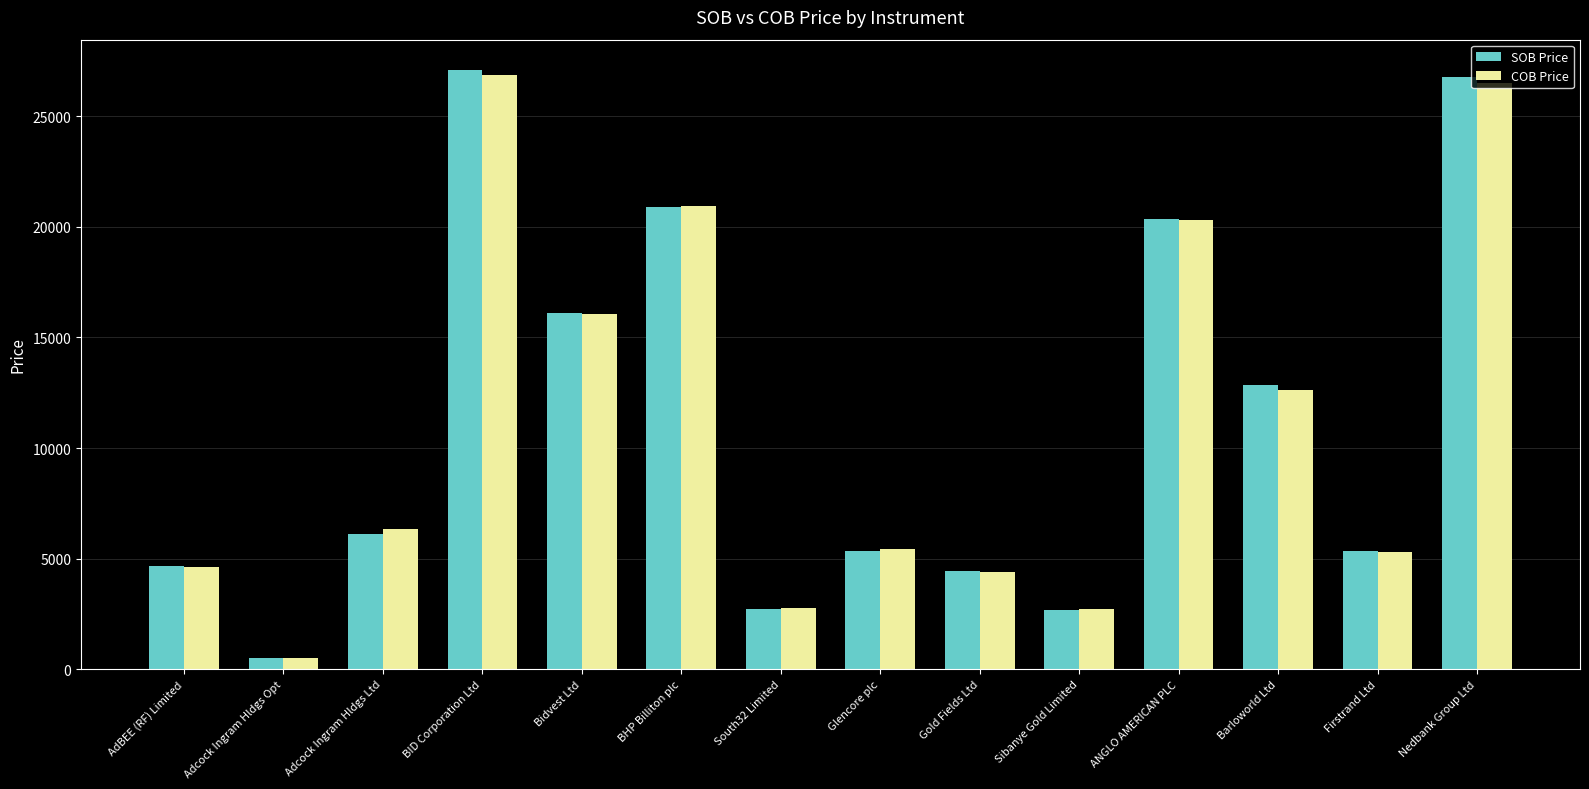

Read the SOB Price value at Glencore plc.

5364